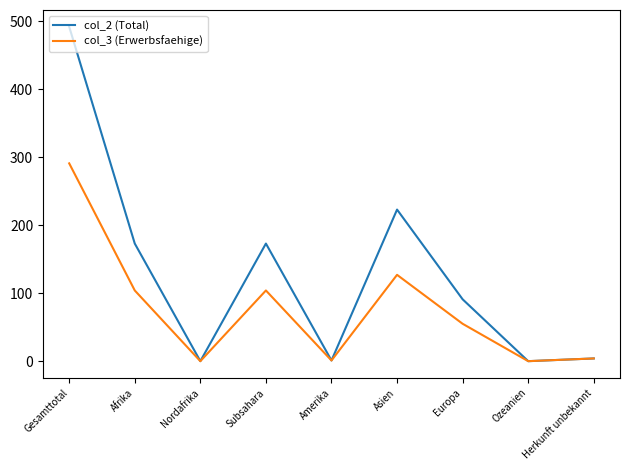

Is it true that col_2 (Total) equals 51 at Europa?

False